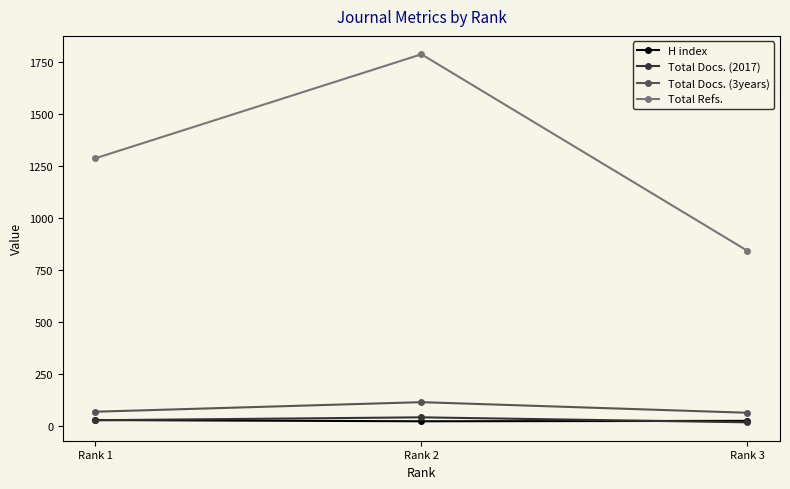

Is the value of Total Docs. (2017) at Rank 1 greater than the value of Total Docs. (3years) at Rank 2?

No